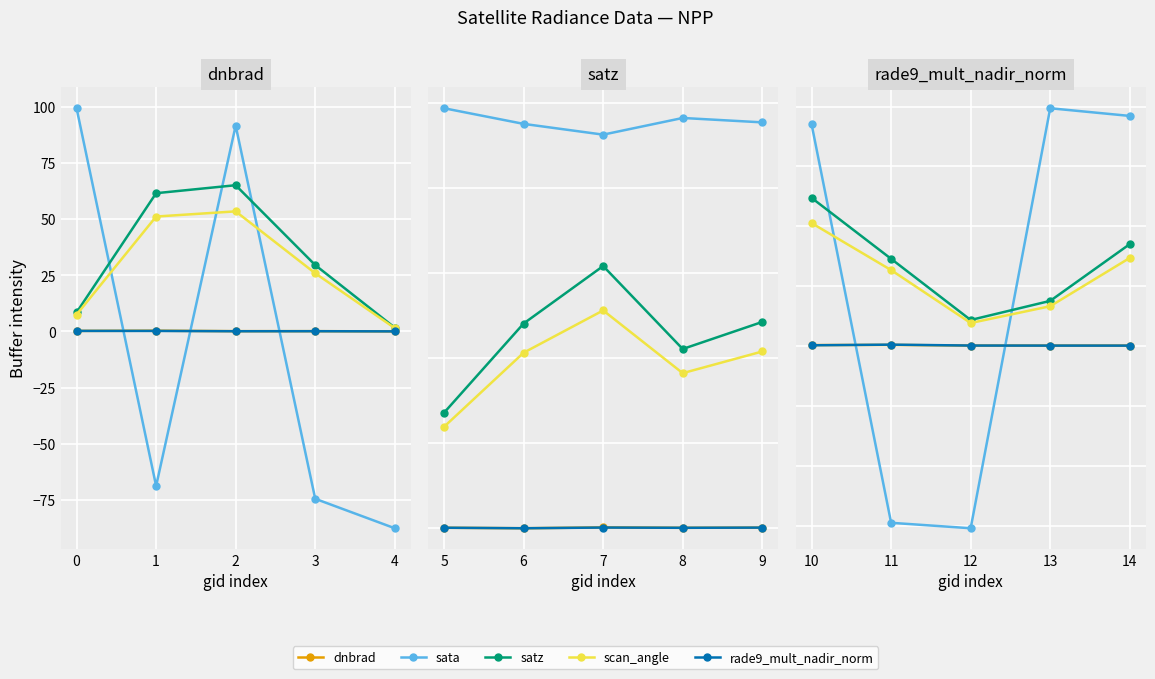

Rank the series at 13 from lowest to highest value.

dnbrad, rade9_mult_nadir_norm, scan_angle, satz, sata